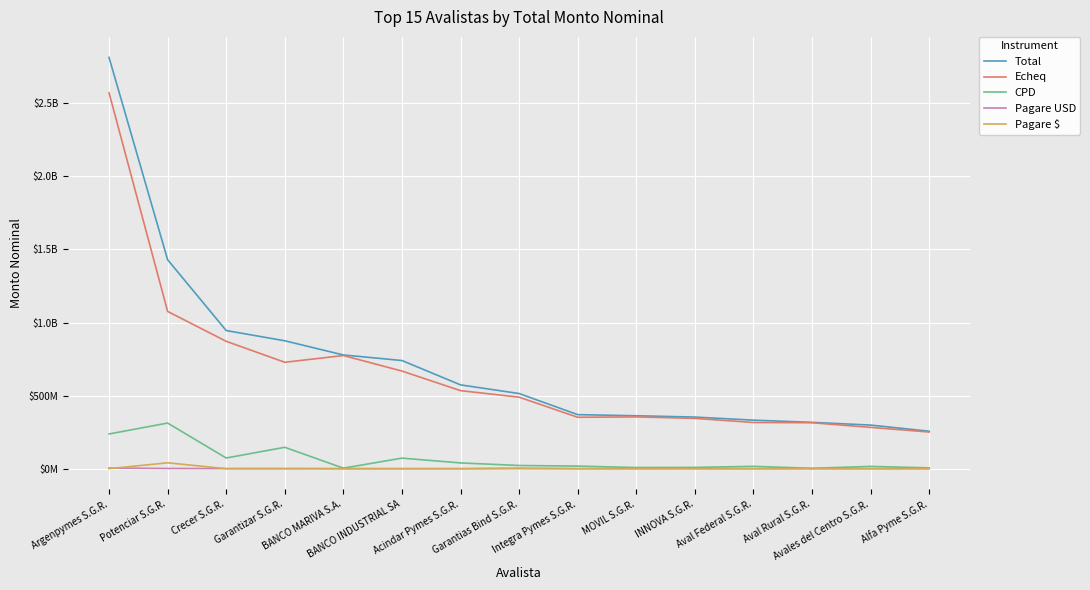

The value of Pagare USD at MOVIL S.G.R. is 0.0. True or false?

True